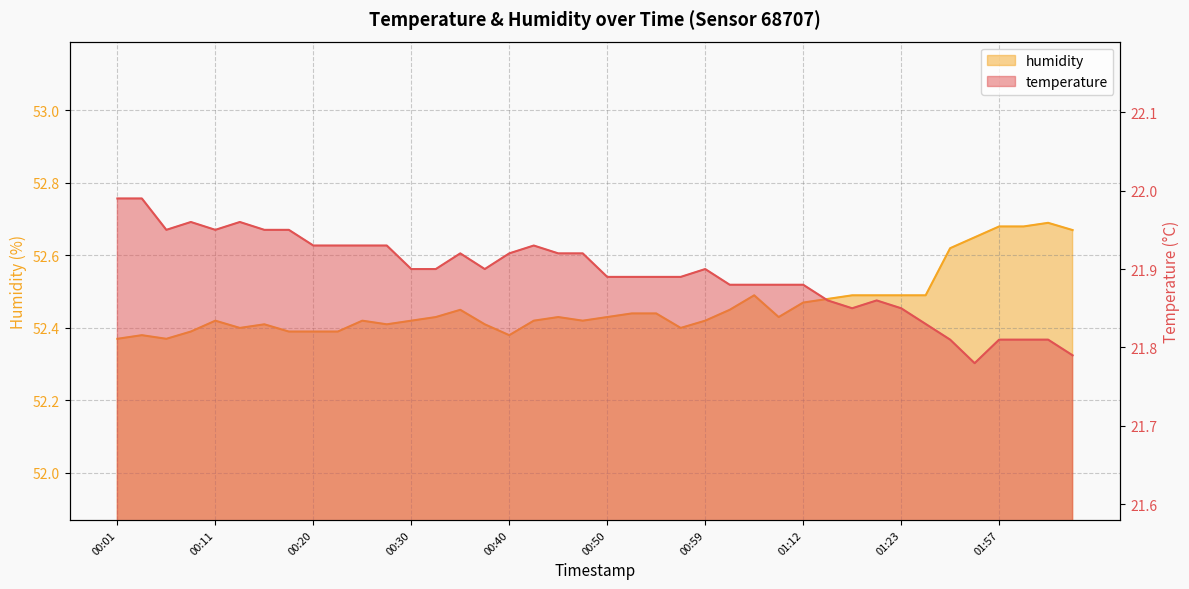

True or false: temperature has more than 0 points higher than both neighbors.

True